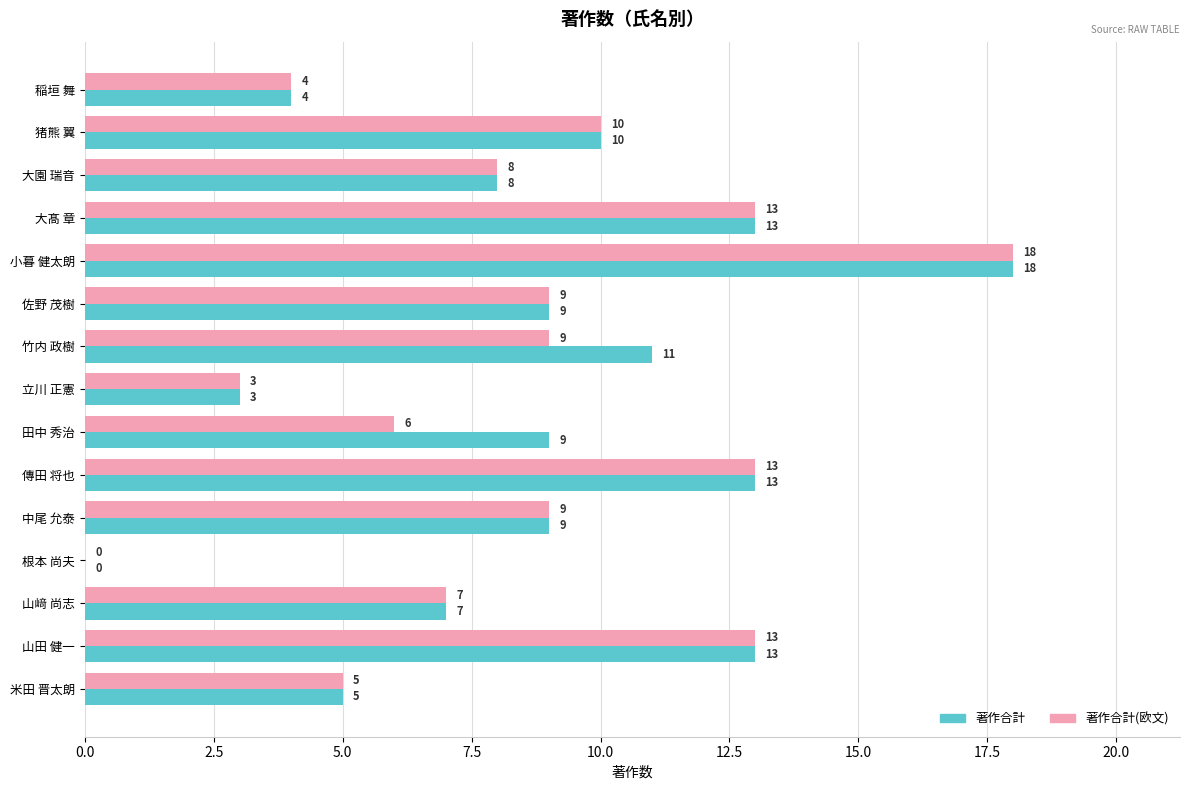

What value does the 著作合計(欧文) series have at 佐野 茂樹?

9